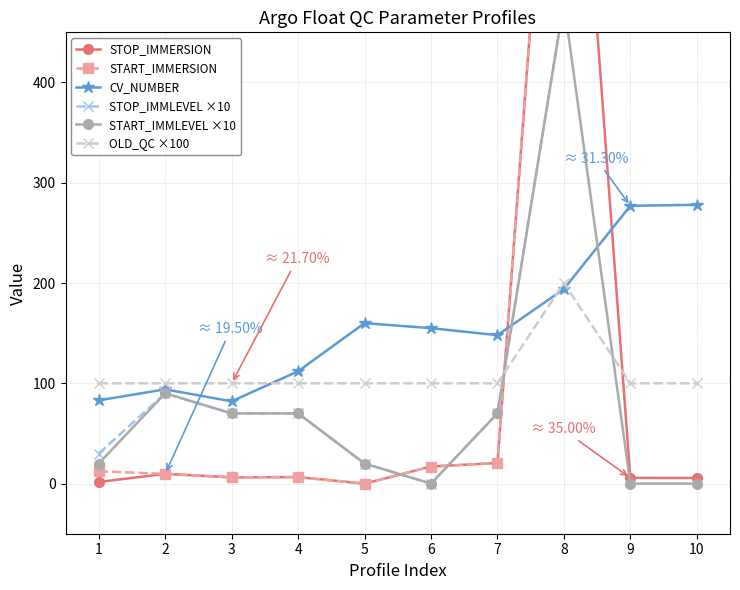

Is it true that STOP_IMMERSION equals 27.4 at 7?

False